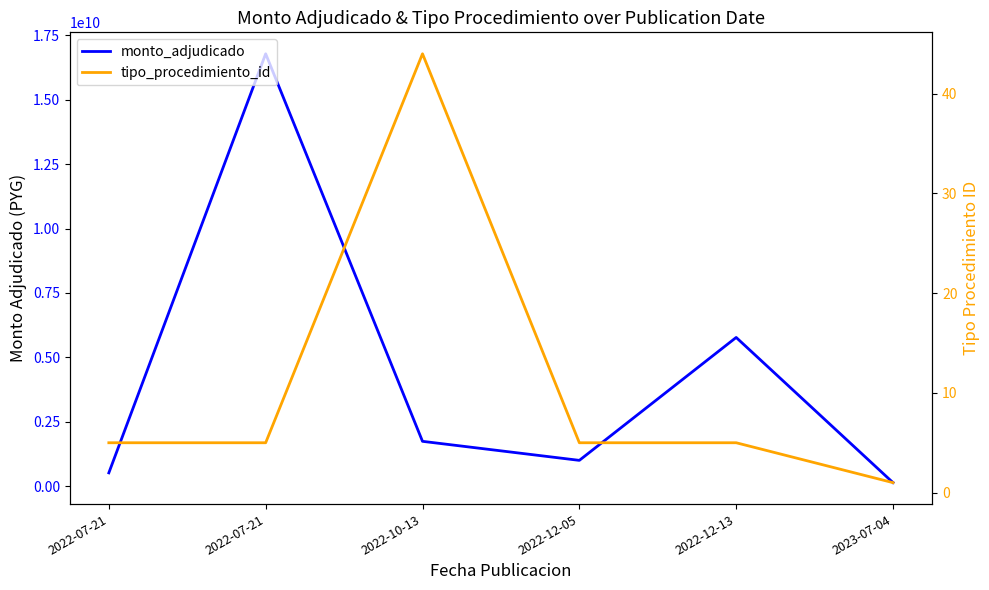

What is the difference between the second highest and minimum values in the monto_adjudicado series?

5637000000